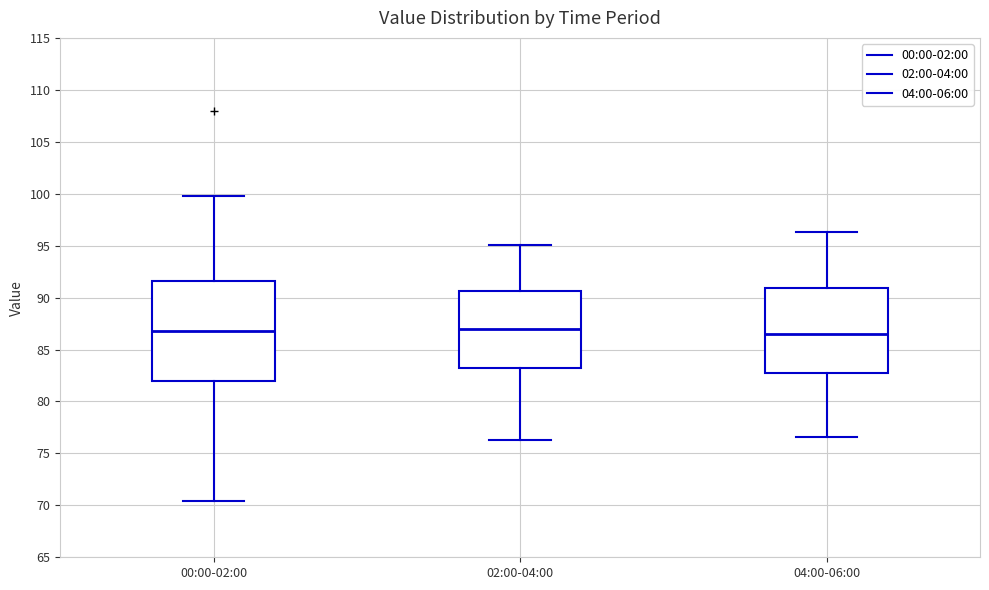

Reading left to right, transcribe this box plot: for each box, give where its median line is, the range the box spans, and where its two whiskers end, as read against the y-axis. The values are not printed on the chart, so give them approximately, as read against the axis.

00:00-02:00: median 87.0, box 82.0 to 91.5, whiskers 70.5 to 100.0
02:00-04:00: median 87.0, box 83.0 to 90.5, whiskers 76.5 to 95.0
04:00-06:00: median 86.5, box 82.5 to 91.0, whiskers 76.5 to 96.5